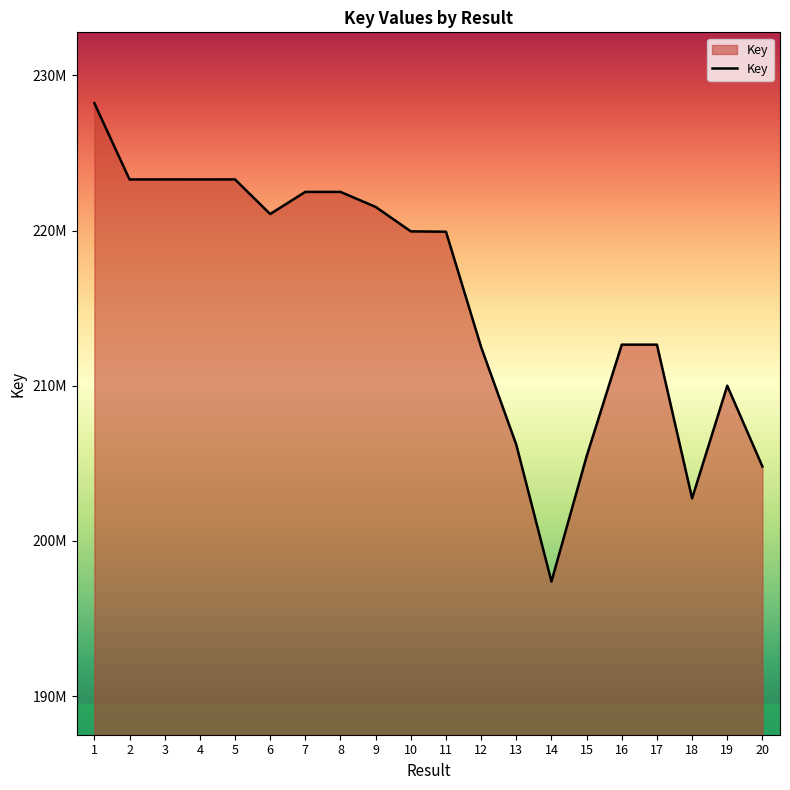

Does the chart have visible grid lines?

No